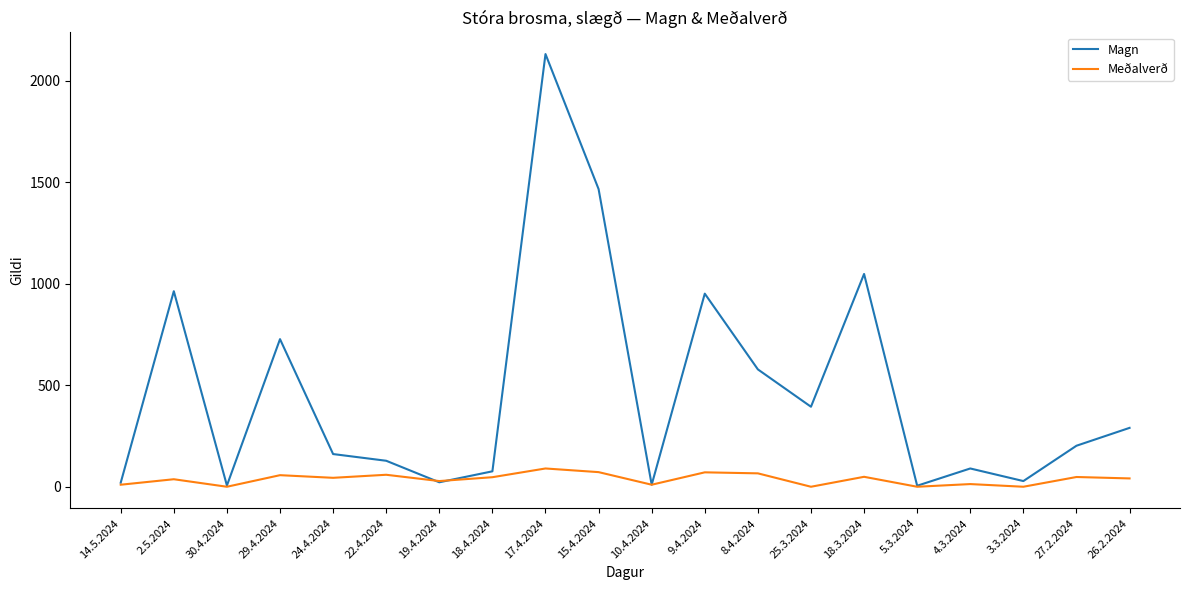

At which category is the sum across all series the highest?

17.4.2024